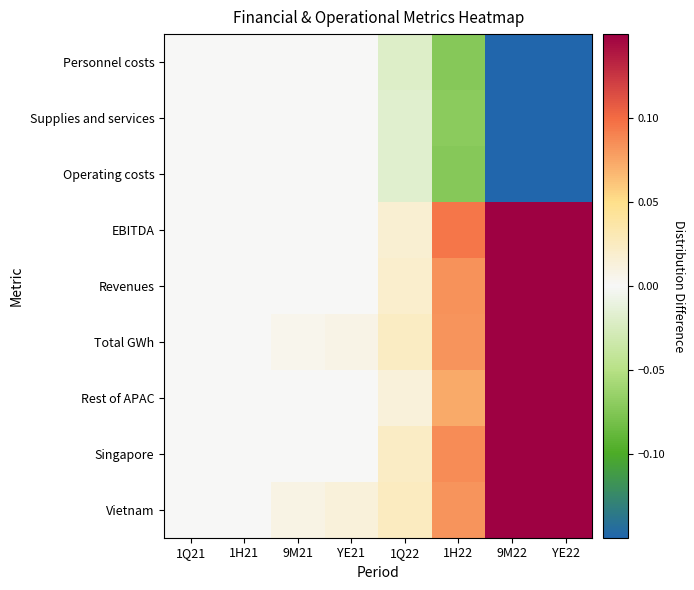

At how many categories does at least one series exceed 0?

6